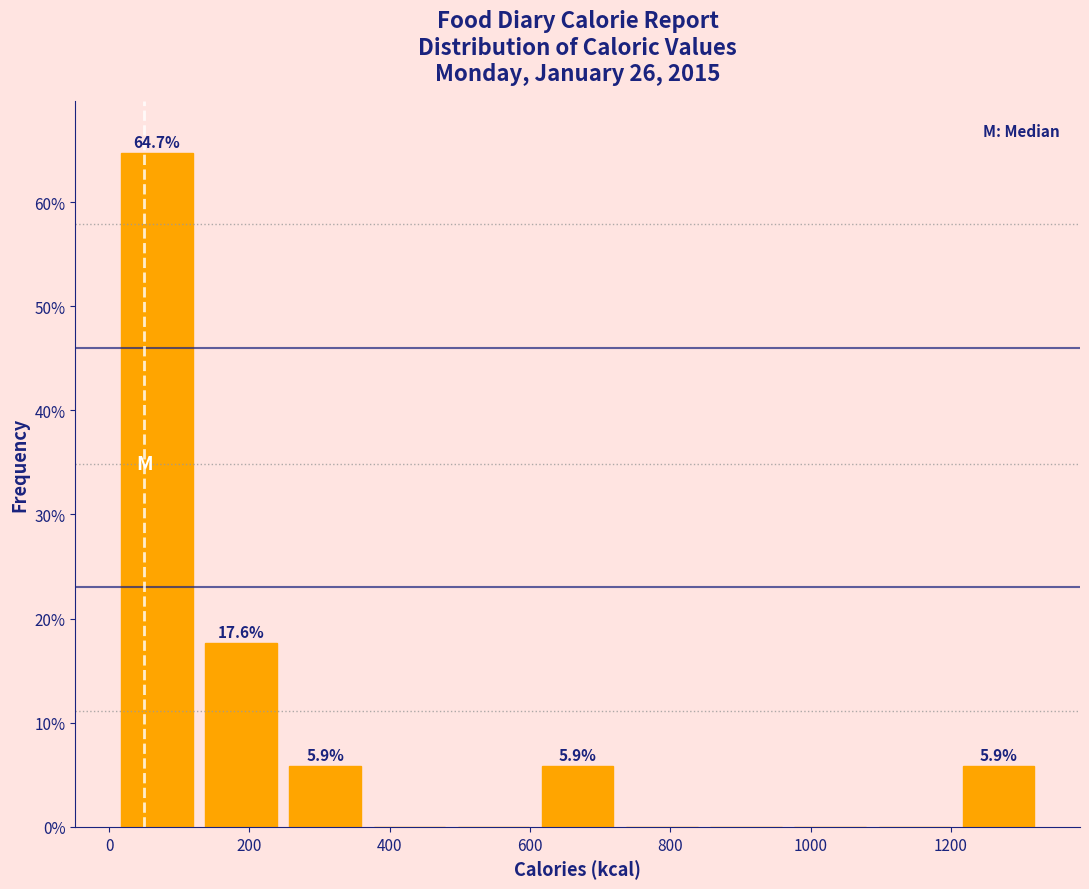

Over which range of the x-axis is the bar tallest?

8 to 128